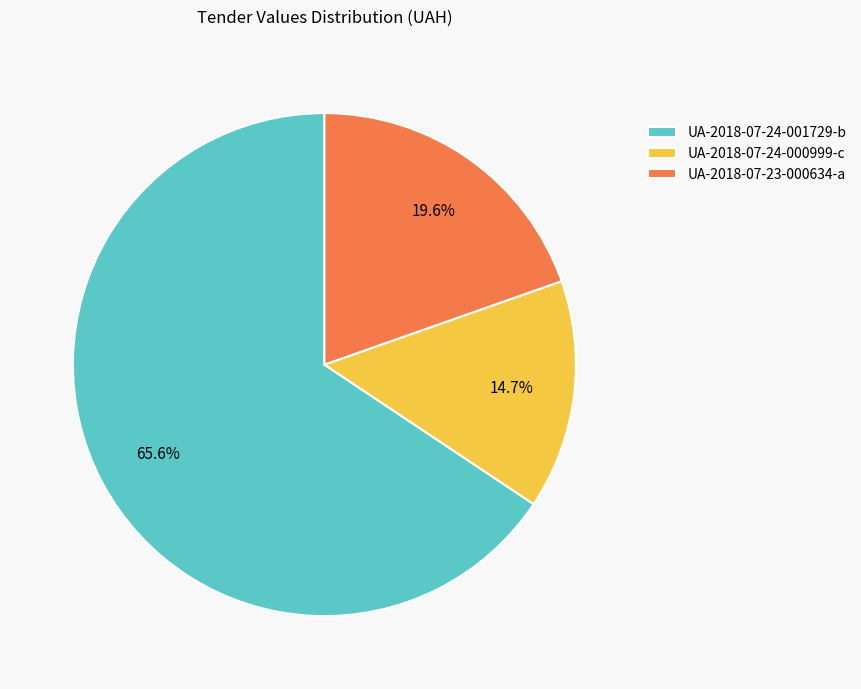

Does UA-2018-07-24-001729-b represent more than half of the total?

Yes